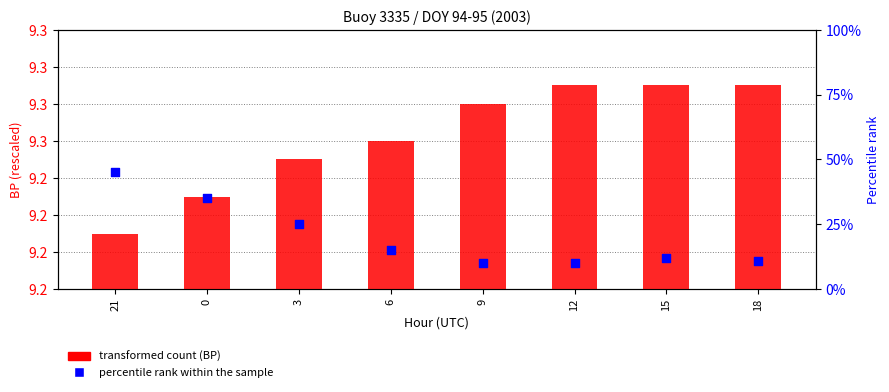

At which category is the sum across all series the highest?

21